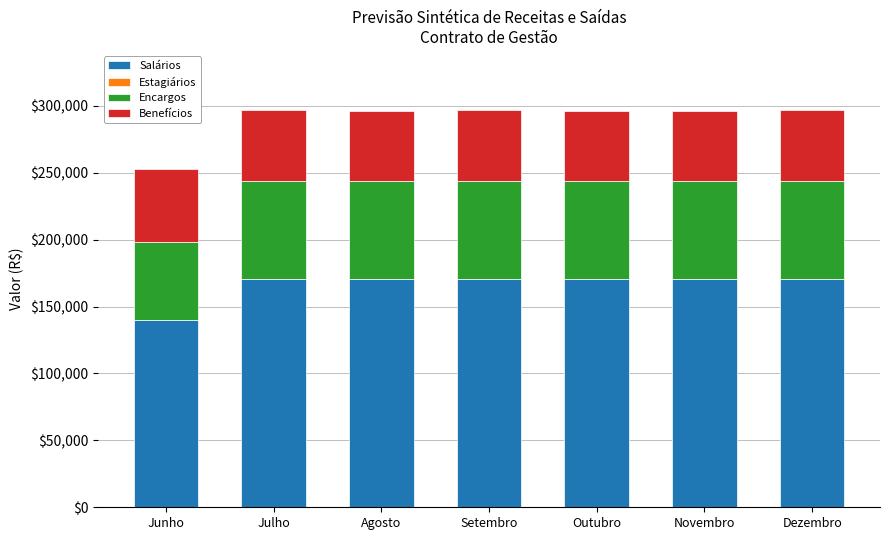

What is the sum of all Salários values?

1165434.5